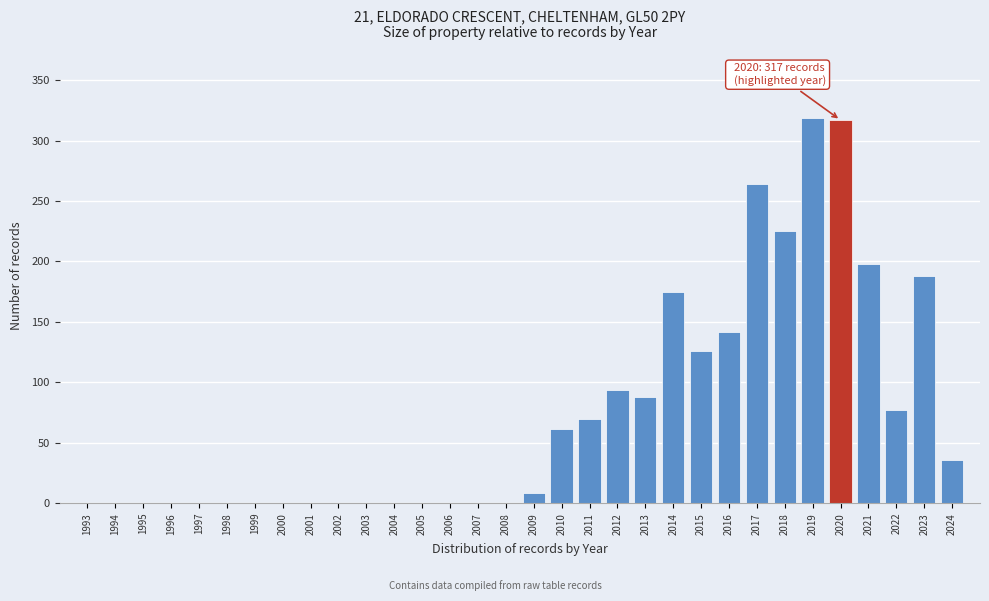

Between 2000 and 2020, which is larger?

2020